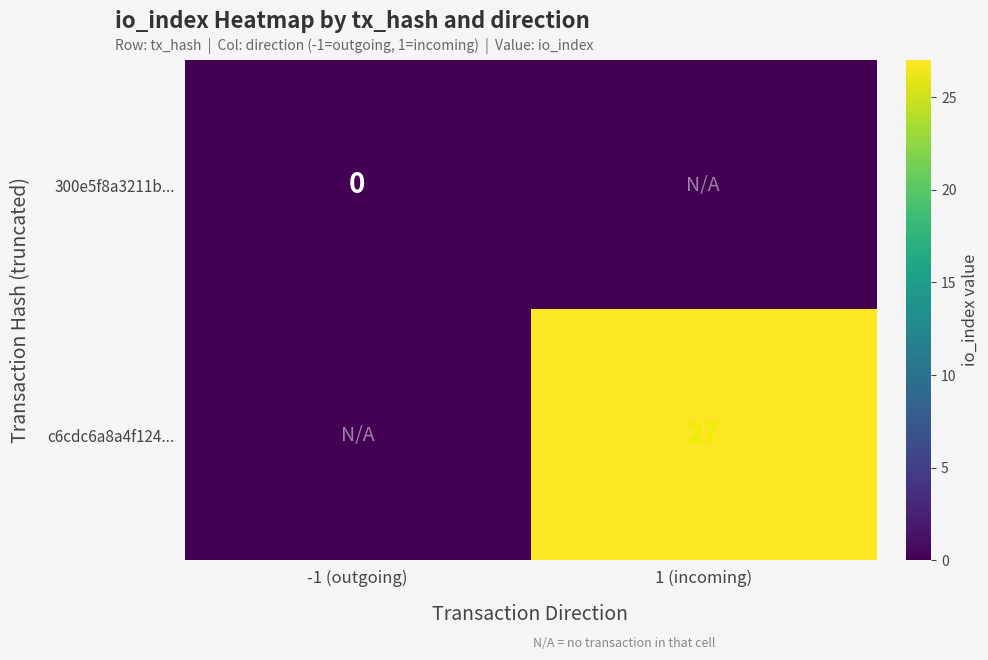

The value of c6cdc6a8a4f124... at 1 (incoming) is 27. True or false?

True